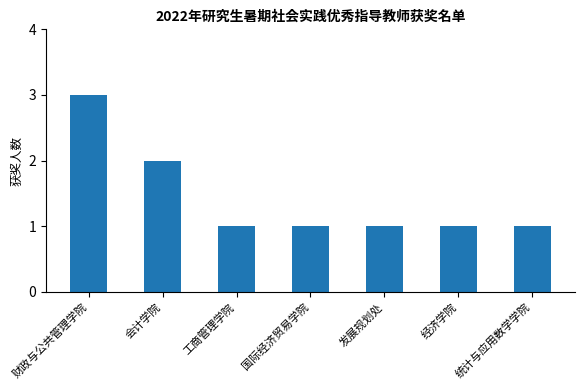

Between 经济学院 and 财政与公共管理学院, which is larger?

财政与公共管理学院